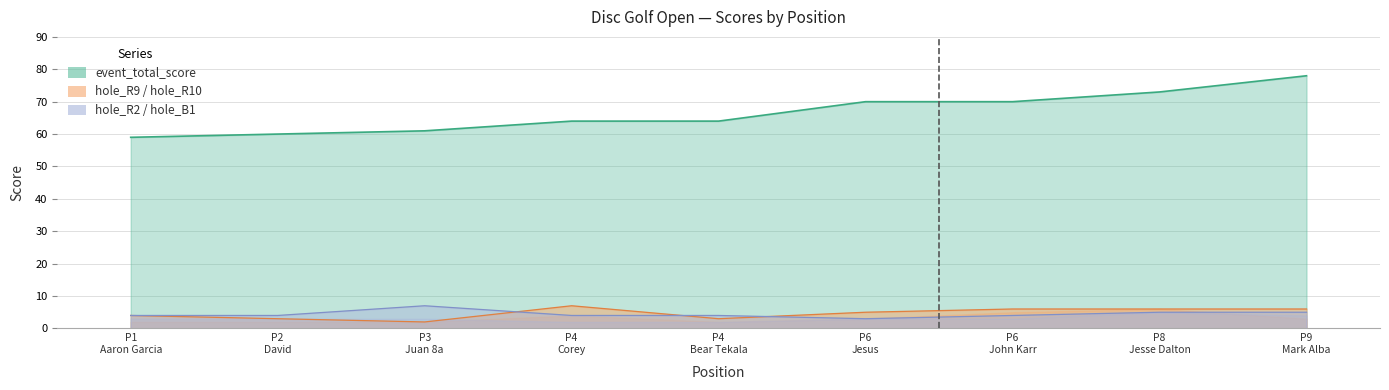

The value of hole_R9 at P9 Mark Alba is 4. True or false?

False